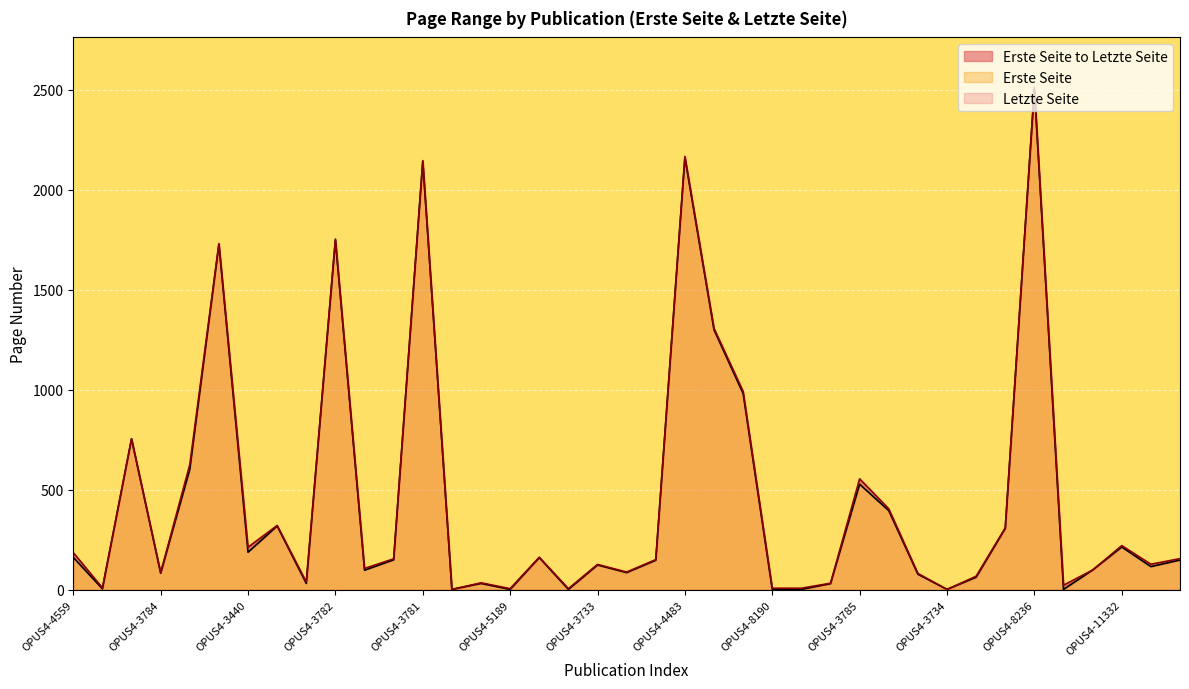

Which has a higher value, OPUS4-8492 or OPUS4-3731?

OPUS4-3731